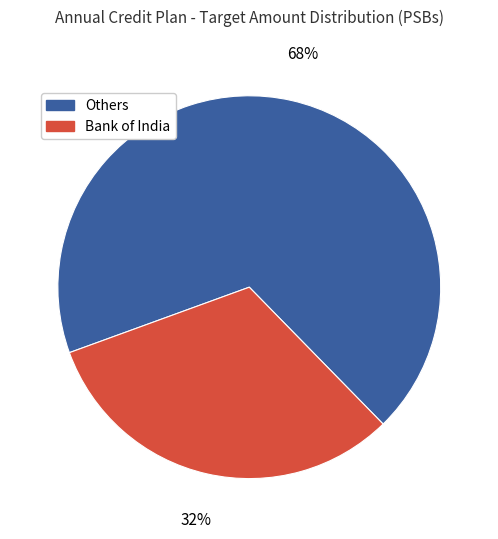

Is the sum of Bank of India and Others greater than half?

Yes